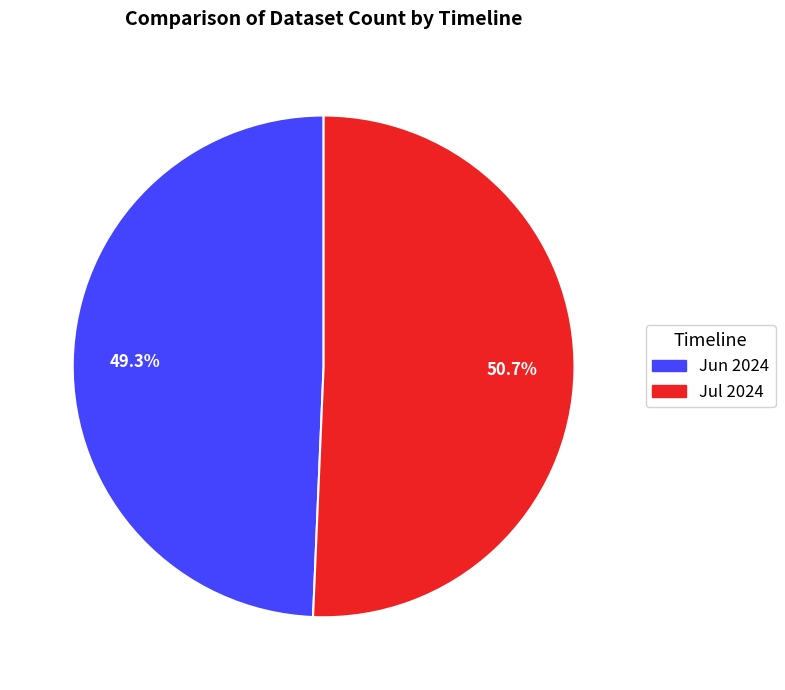

Rank the categories by value from lowest to highest.

Jun 2024, Jul 2024